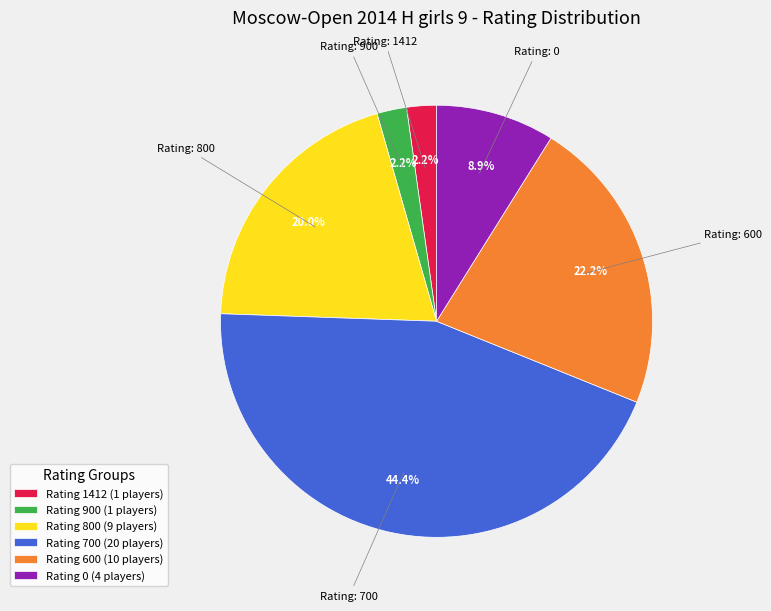

Which has a higher value, Rating 600 (10 players) or Rating 700 (20 players)?

Rating 700 (20 players)